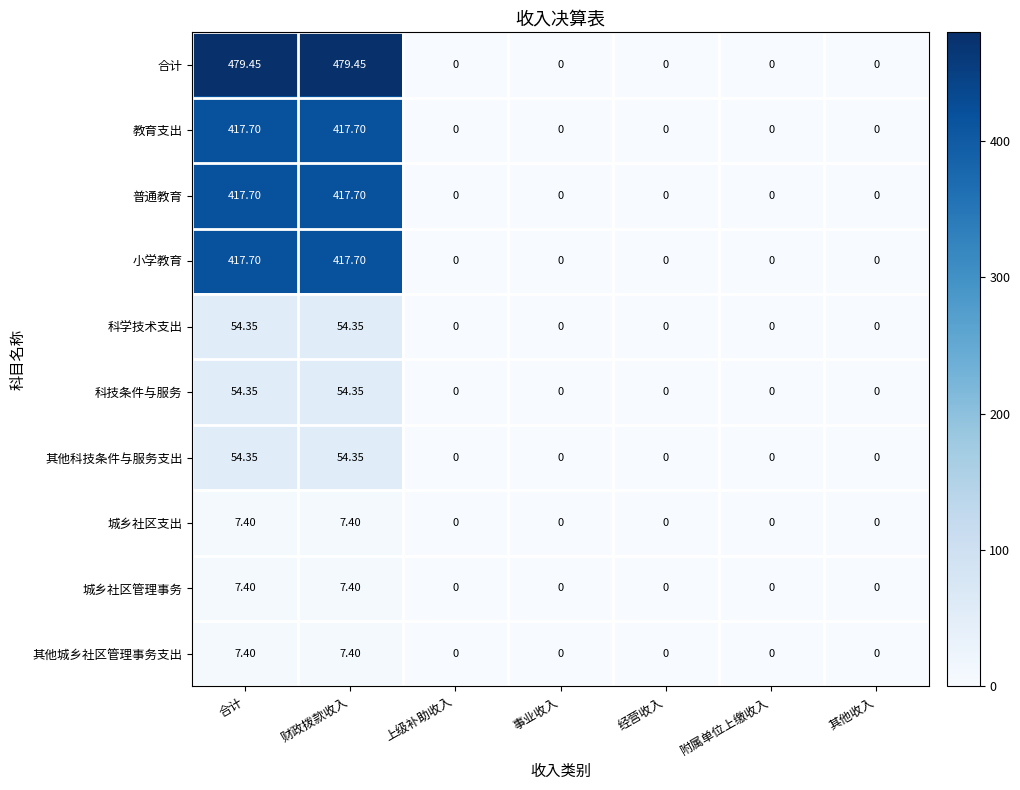

Which series has the largest range (max minus min)?

合计